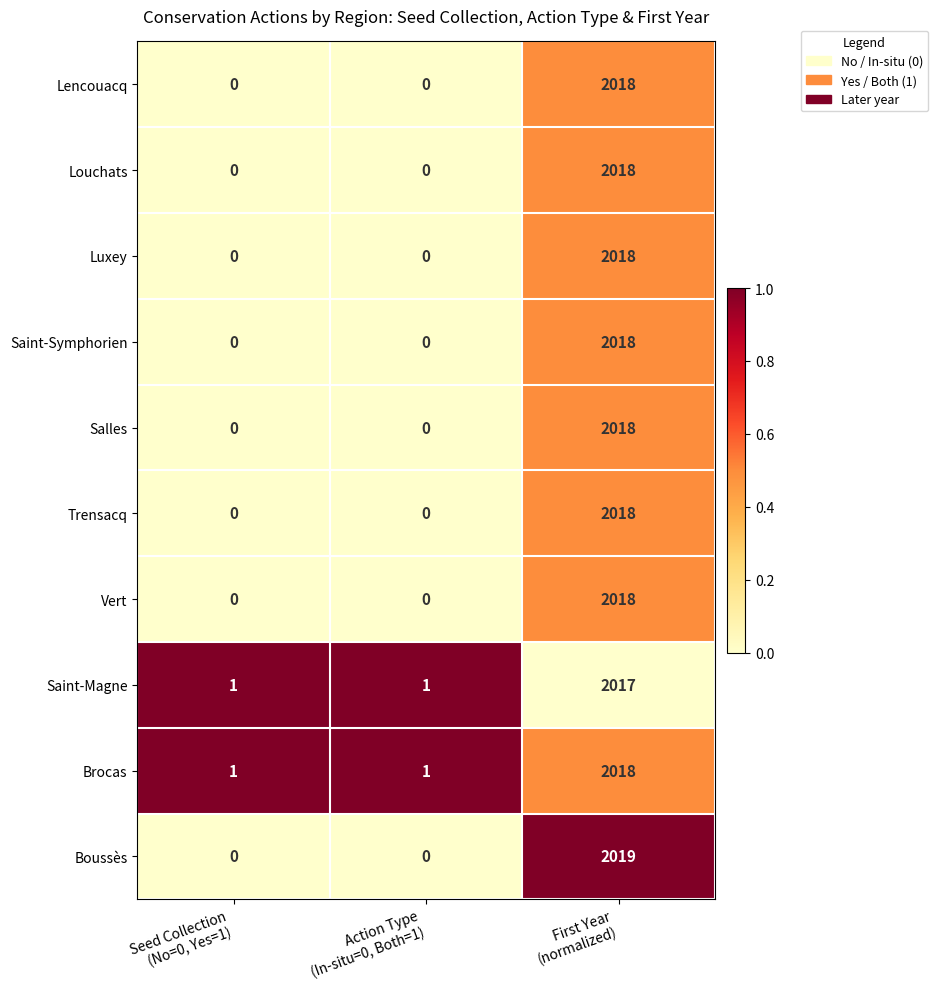

Which series has the widest spread of values?

Boussès